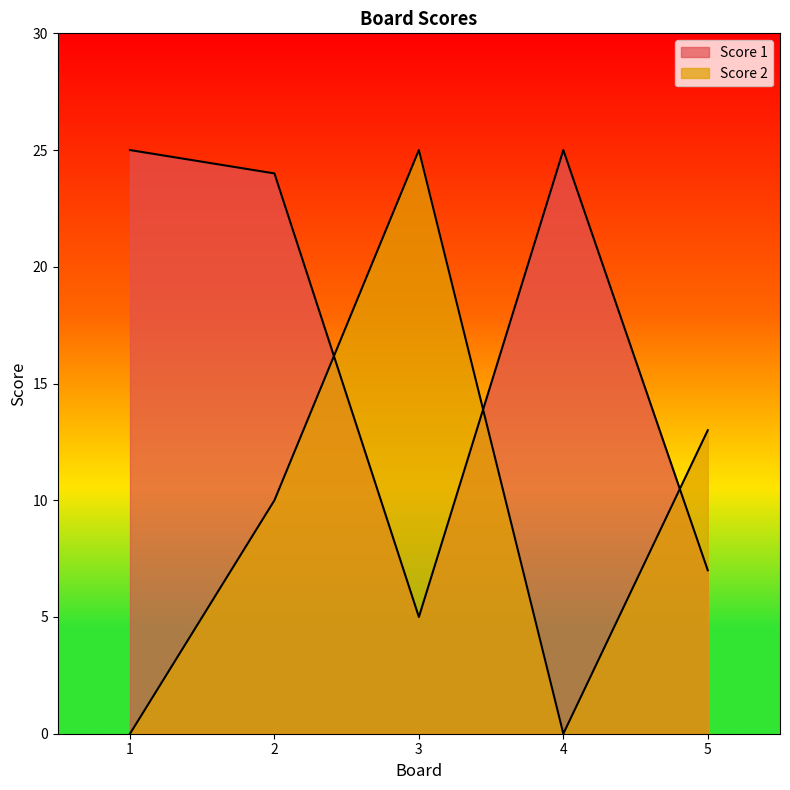

Reading left to right, transcribe all the data shown in this chart.

Score 1: 1=25	2=24	3=5	4=25	5=7
Score 2: 1=0	2=10	3=25	4=0	5=13